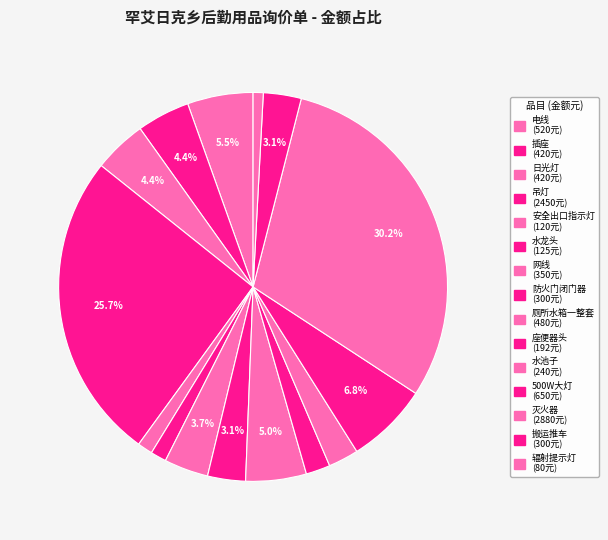

How many slices are in this pie chart?

15